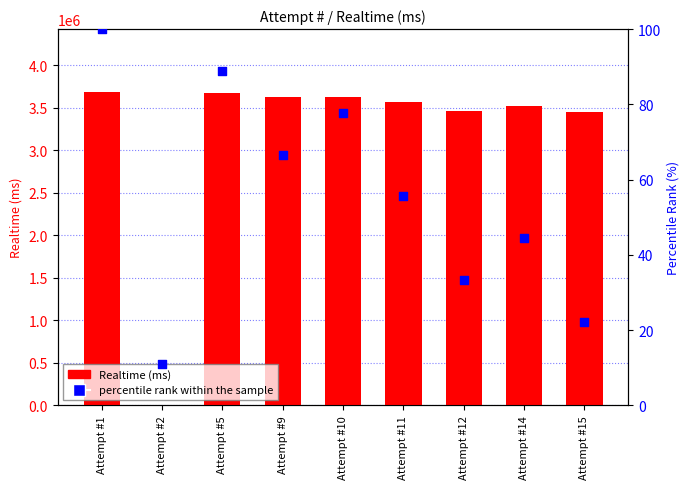

Which series has the widest spread of Y values?

Realtime (ms)